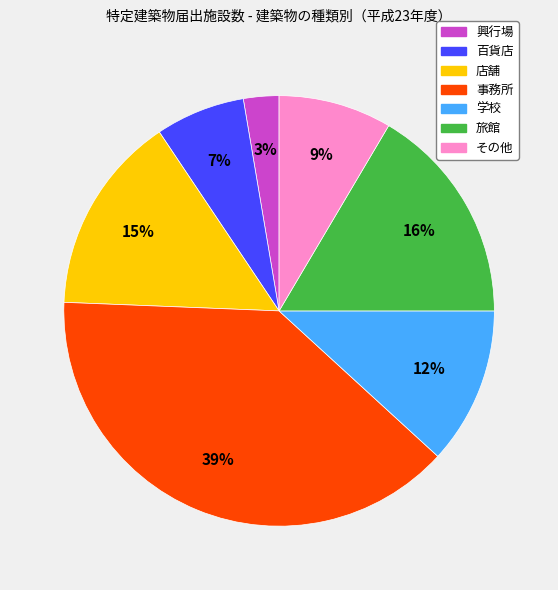

To the nearest percent, what is the average slice percentage?

14%